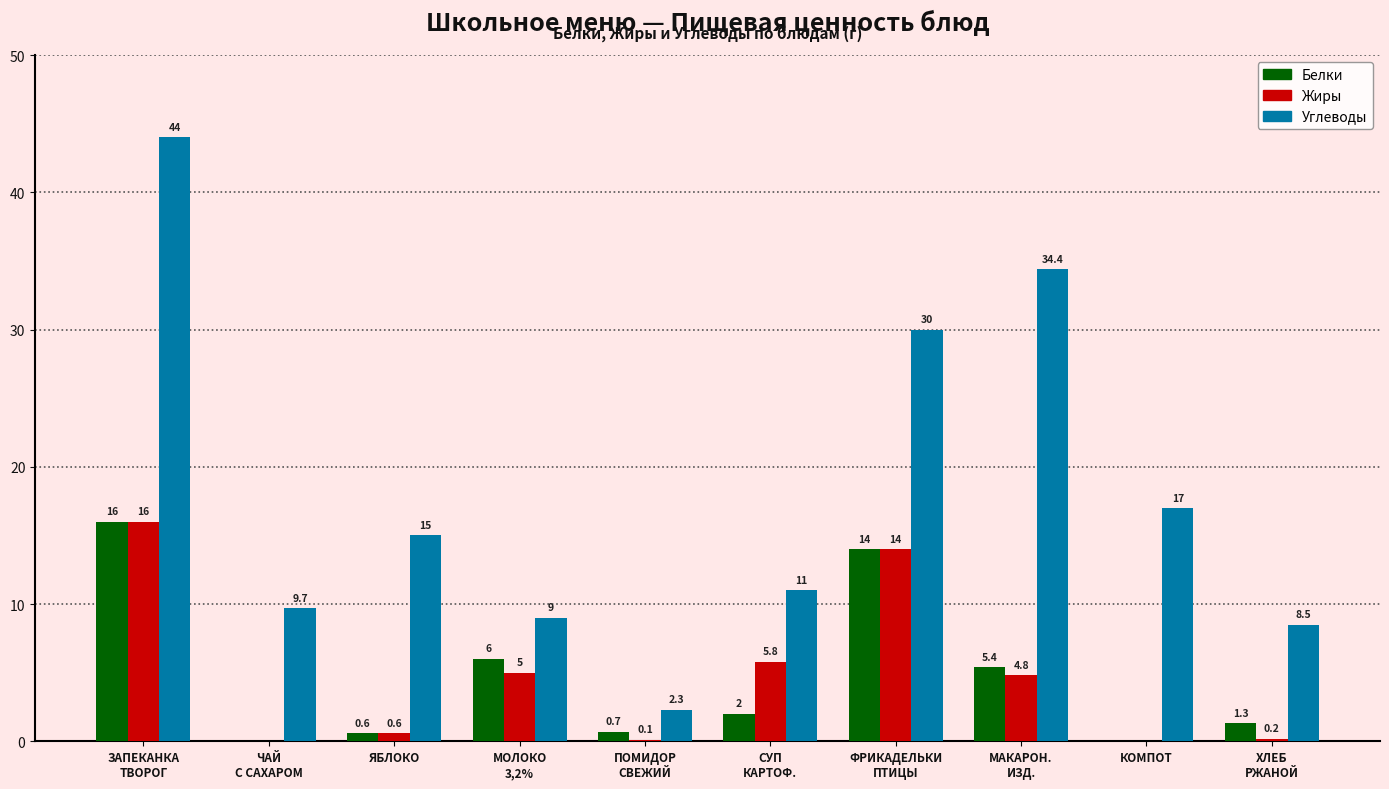

What is the greatest value displayed?

44.0